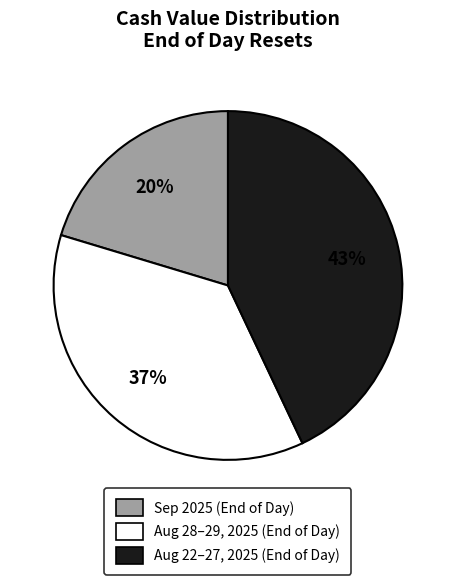

Does any single category account for the majority?

No